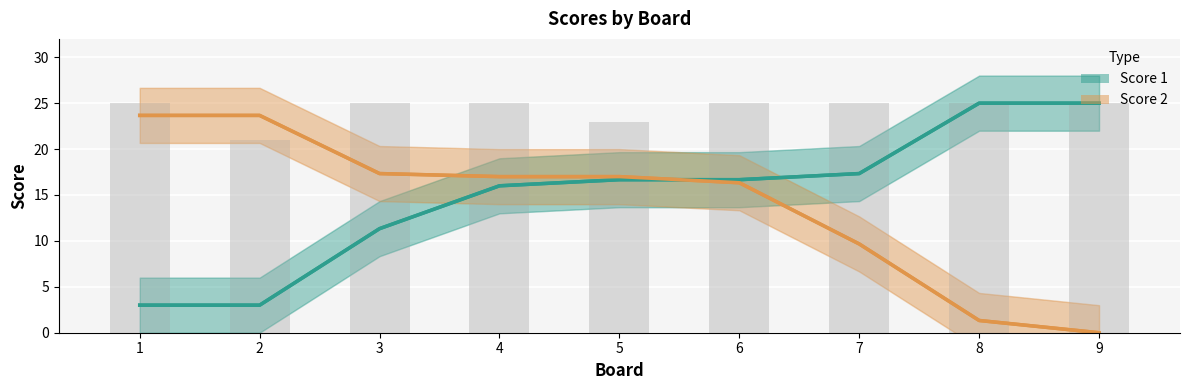

What is the difference between the highest and lowest values at 7?

7.7